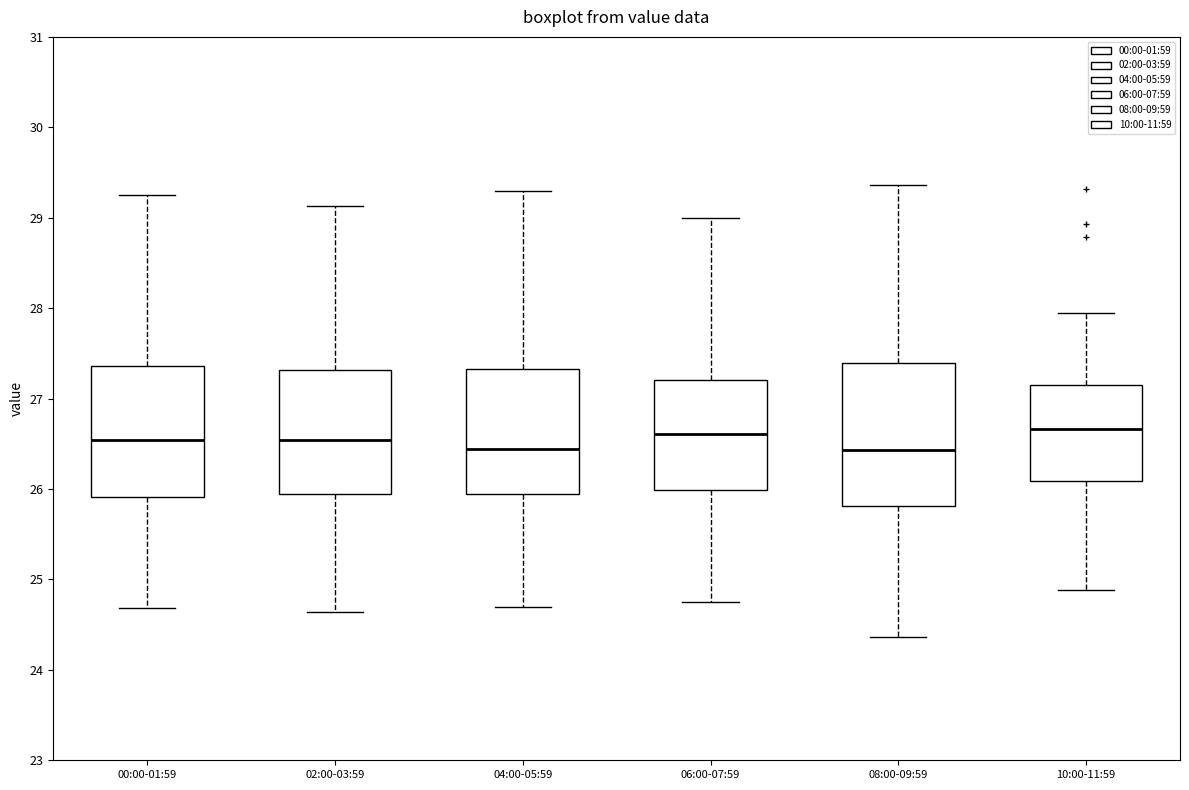

Reading left to right, transcribe this box plot: for each box, give where its median line is, the range the box spans, and where its two whiskers end, as read against the y-axis. The values are not printed on the chart, so give them approximately, as read against the axis.

00:00-01:59: median 26.5, box 25.9 to 27.4, whiskers 24.7 to 29.2
02:00-03:59: median 26.5, box 25.9 to 27.3, whiskers 24.6 to 29.1
04:00-05:59: median 26.4, box 25.9 to 27.3, whiskers 24.7 to 29.3
06:00-07:59: median 26.6, box 26.0 to 27.2, whiskers 24.8 to 29.0
08:00-09:59: median 26.4, box 25.8 to 27.4, whiskers 24.4 to 29.4
10:00-11:59: median 26.7, box 26.1 to 27.2, whiskers 24.9 to 28.0